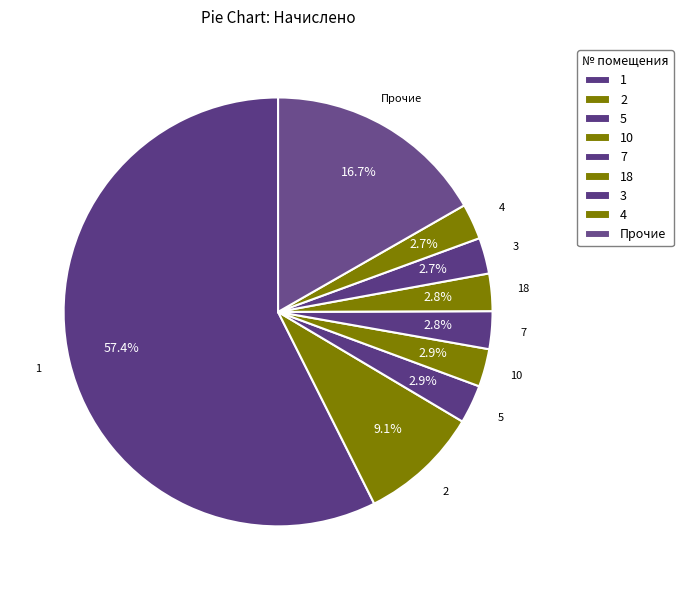

How many slices are in this pie chart?

9